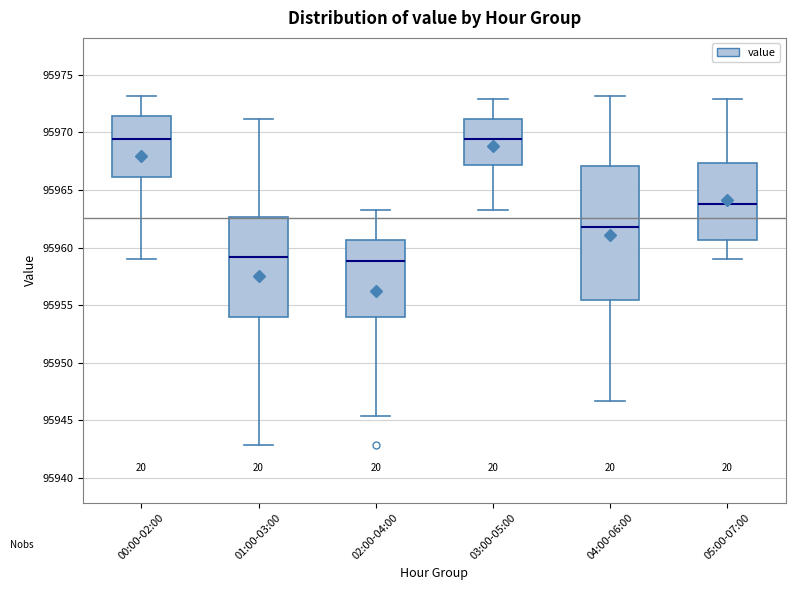

Reading left to right, transcribe this box plot: for each box, give where its median line is, the range the box spans, and where its two whiskers end, as read against the y-axis. The values are not printed on the chart, so give them approximately, as read against the axis.

00:00-02:00: median 95969.5, box 95966.0 to 95971.5, whiskers 95959.0 to 95973.0
01:00-03:00: median 95959.0, box 95954.0 to 95962.5, whiskers 95943.0 to 95971.0
02:00-04:00: median 95959.0, box 95954.0 to 95960.5, whiskers 95945.5 to 95963.0
03:00-05:00: median 95969.5, box 95967.0 to 95971.0, whiskers 95963.0 to 95973.0
04:00-06:00: median 95962.0, box 95955.5 to 95967.0, whiskers 95946.5 to 95973.0
05:00-07:00: median 95964.0, box 95960.5 to 95967.5, whiskers 95959.0 to 95973.0